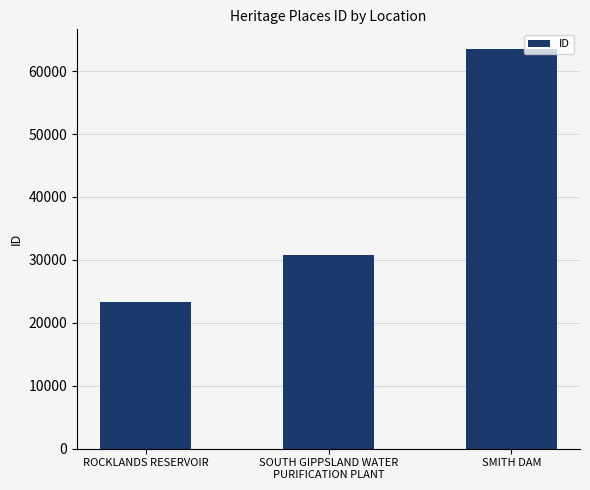

How many values are between 23255 and 63471?

3